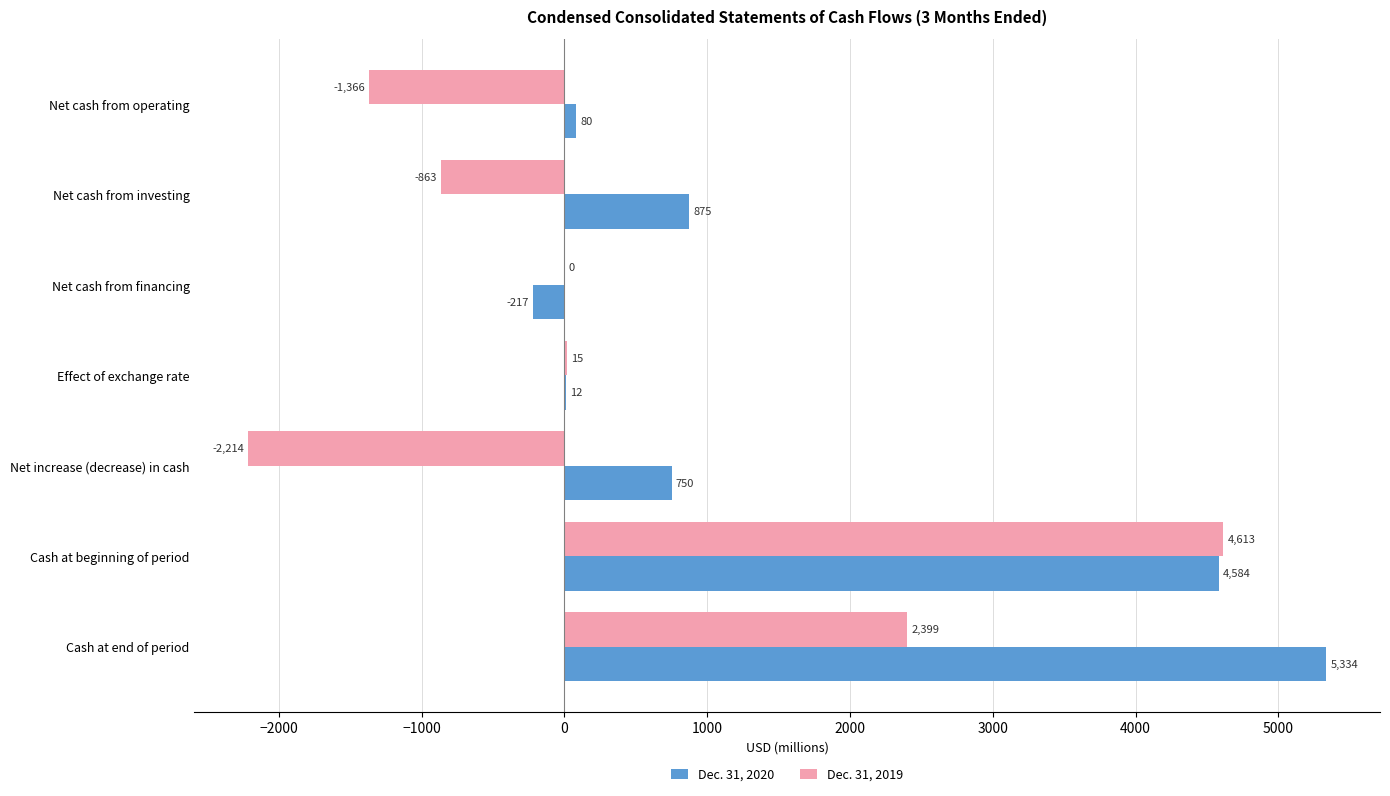

Which label corresponds to the largest value in the chart?

Cash at end of period